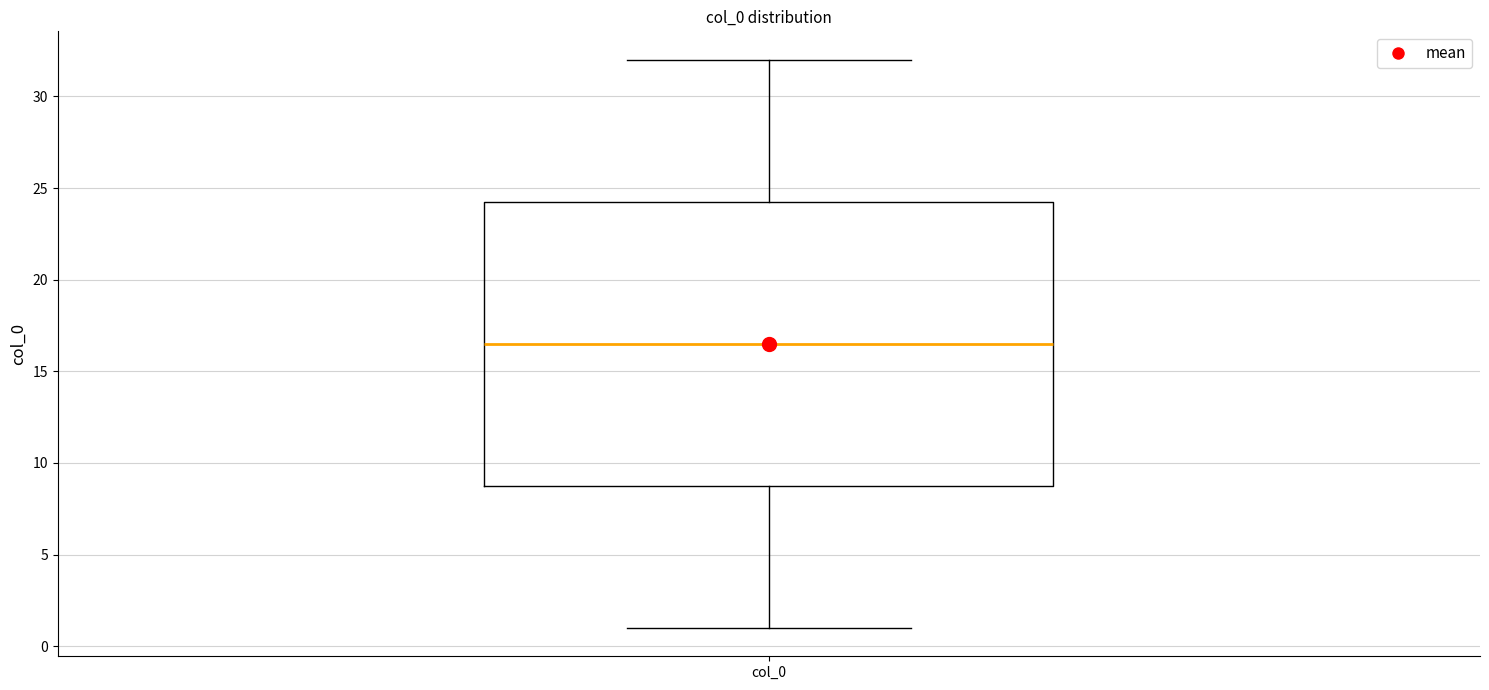

Read this box plot against the y-axis: the position of the median line, the range covered by the box, and the ends of both whiskers. The values are not printed on the chart, so give them approximately, as read against the axis.

median 16.5, box 9.0 to 24.5, whiskers 1.0 to 32.0